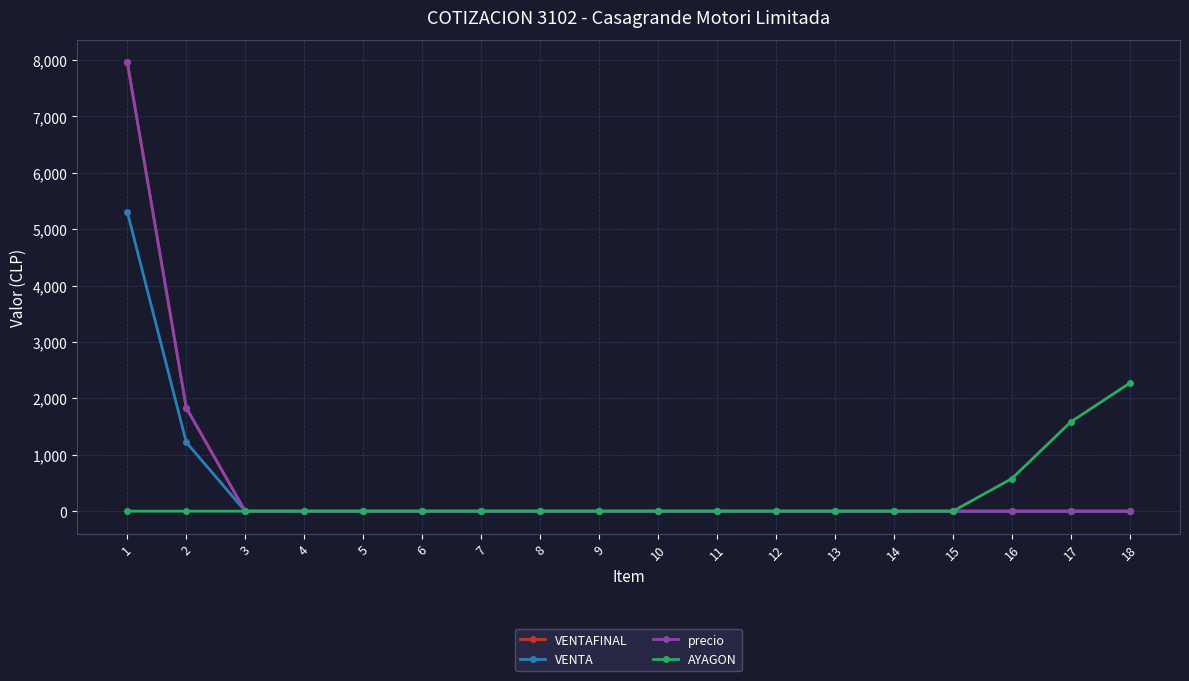

At which label does VENTAFINAL reach its peak?

1